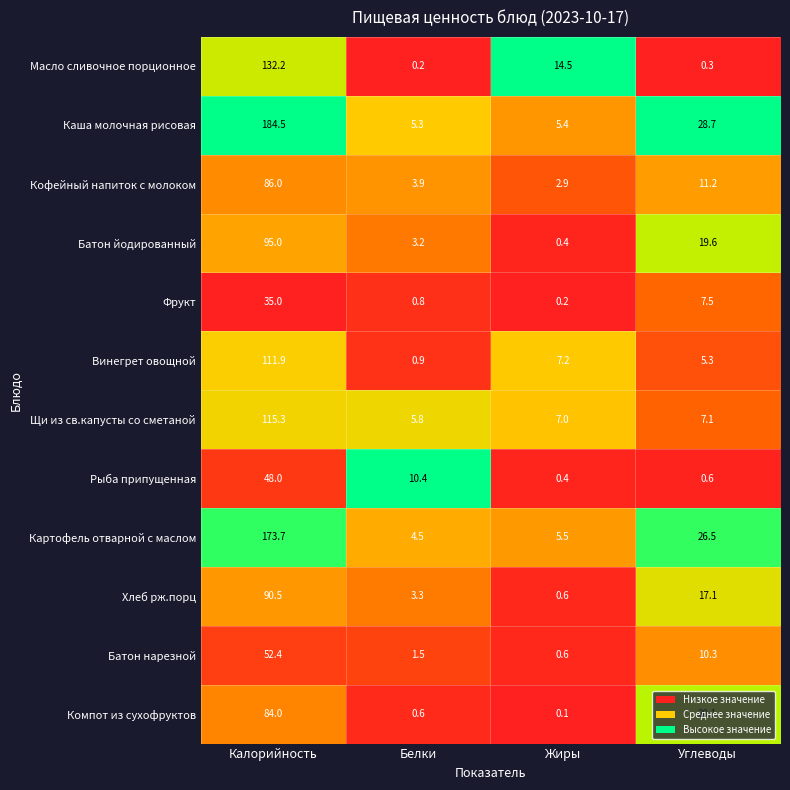

What is the total value across all series at Белки?

40.4